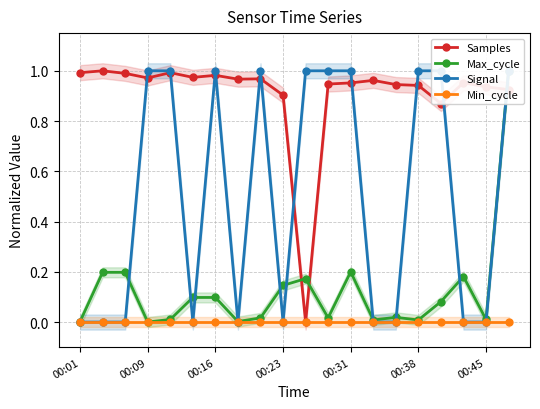

How many data points in Samples are above 0?

19